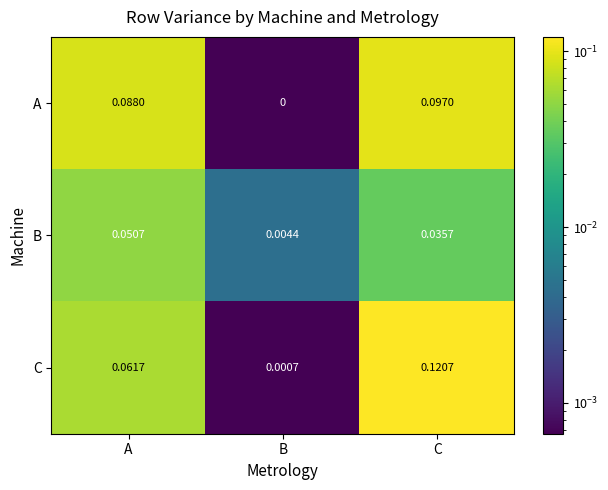

Rank the series by their maximum value, from highest to lowest.

C, A, B